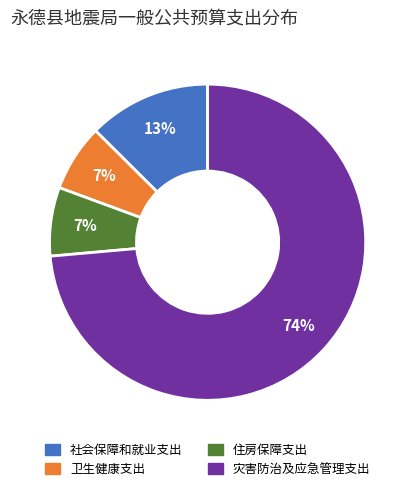

Combined, do 卫生健康支出 and 灾害防治及应急管理支出 account for over 50%?

Yes